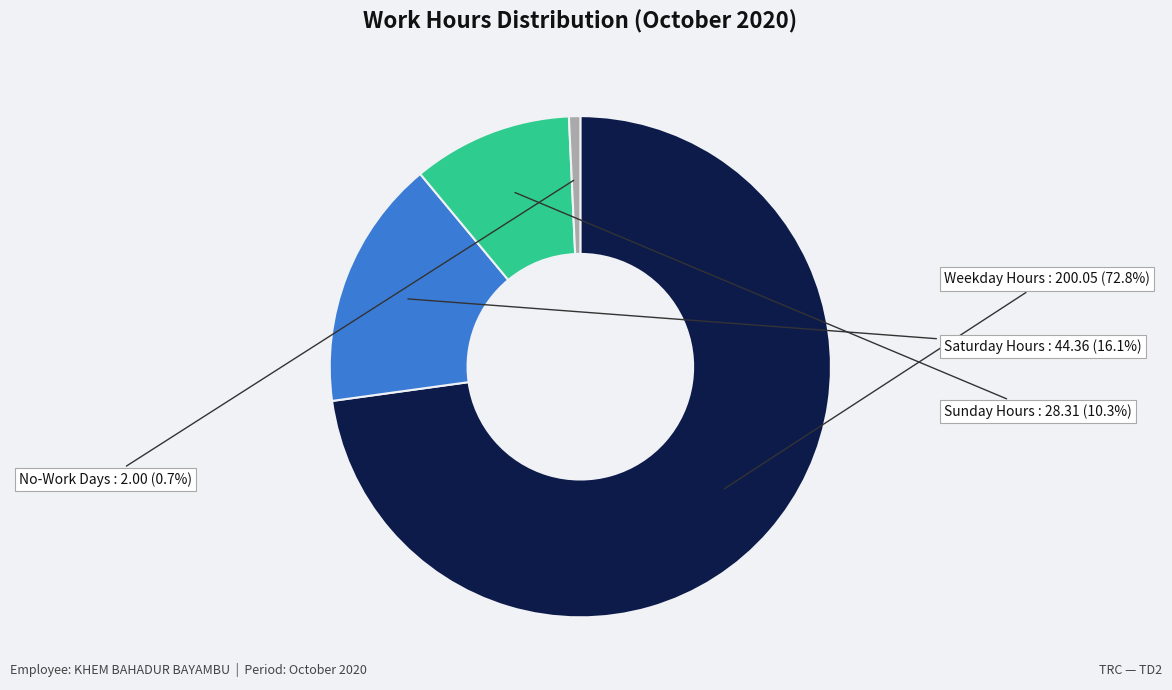

Does any single category account for the majority?

Yes